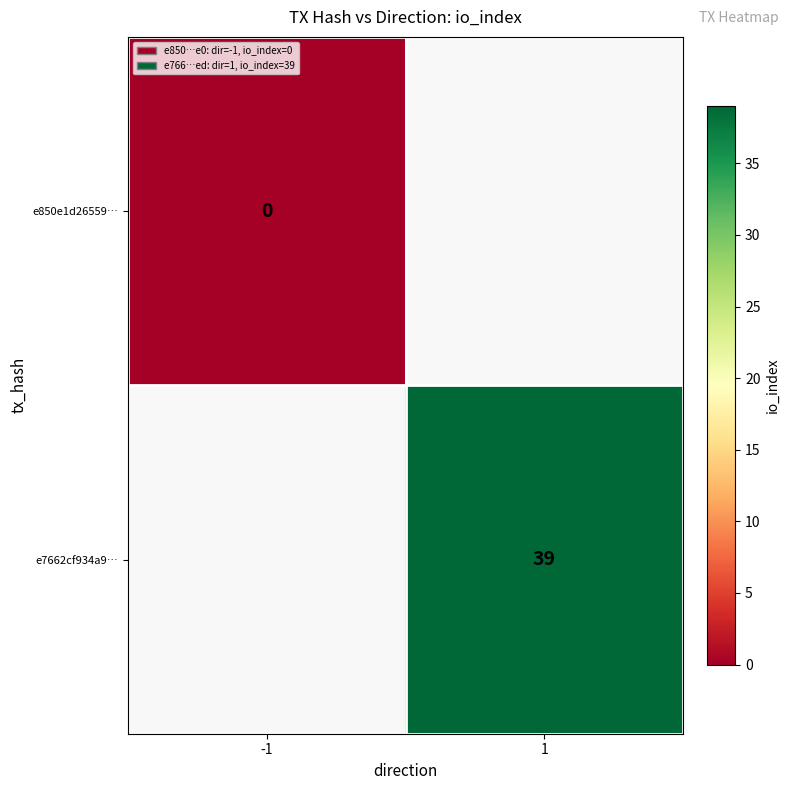

Is the value of e850e1d26559… at -1 greater than the value of e7662cf934a9… at 1?

No